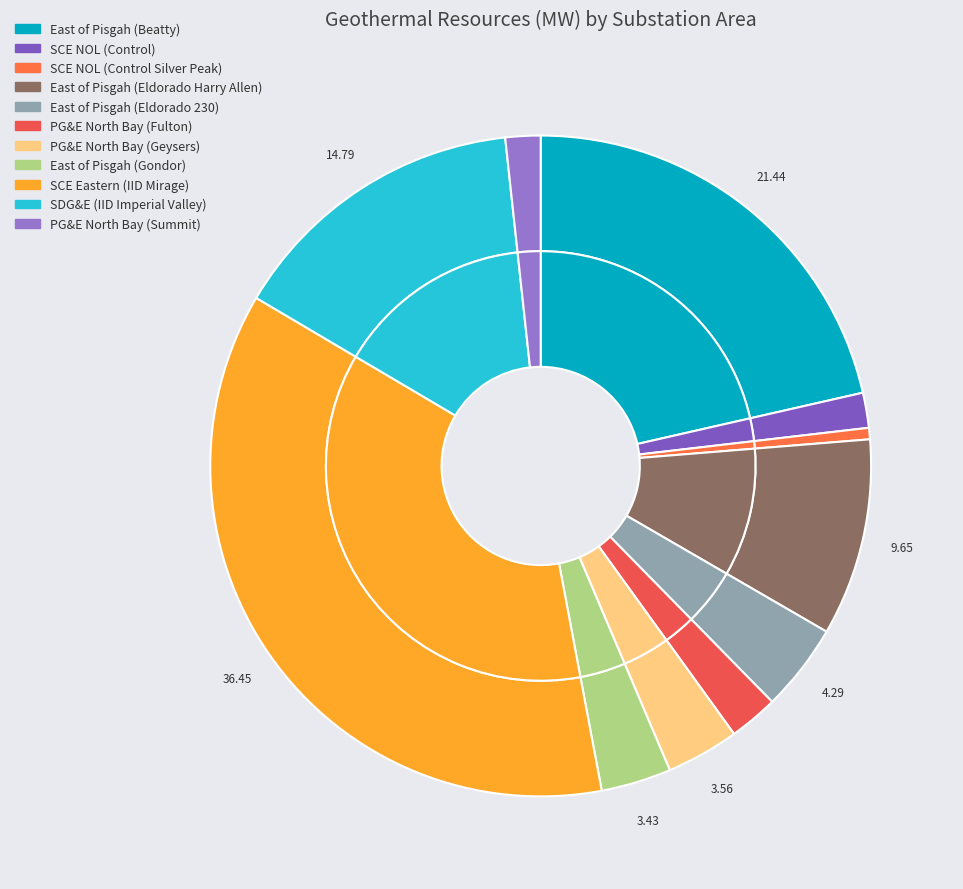

What percentage is the East of Pisgah (Eldorado 230) slice, to the nearest percent?

4%